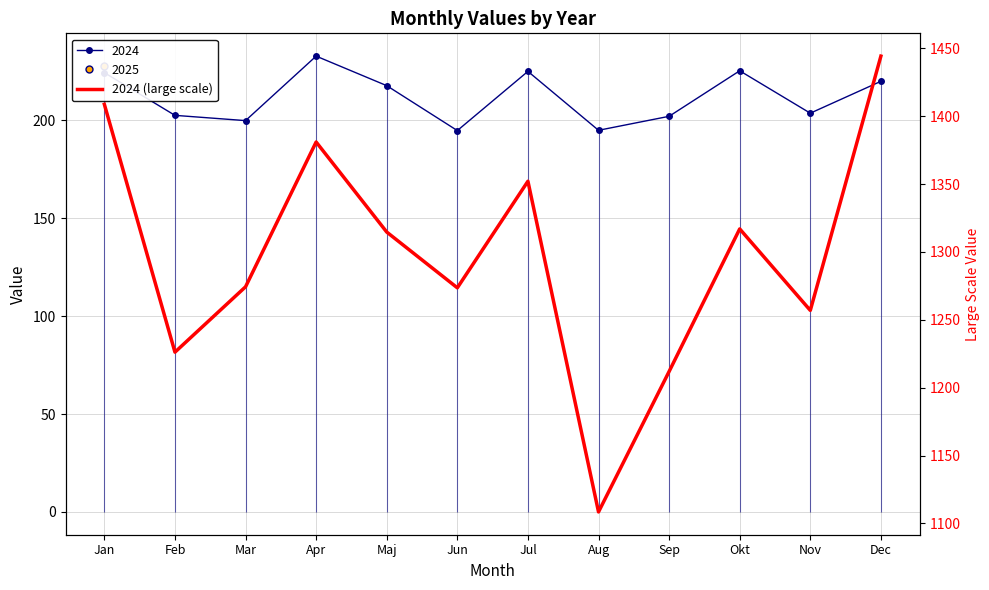

Reading left to right, transcribe all the data shown in this chart.

1408.7	1226.2	1274.3	1381.0	1314.6	1273.6	1352.1	1108.5	1211.9	1317.0	1256.9	1444.2